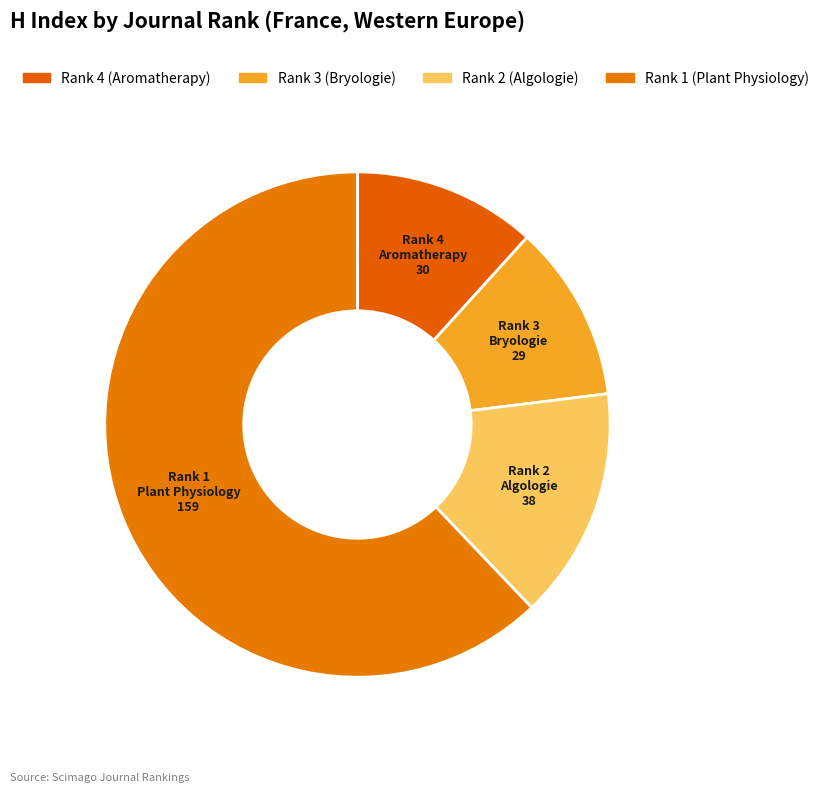

How many segments does this pie chart have?

4